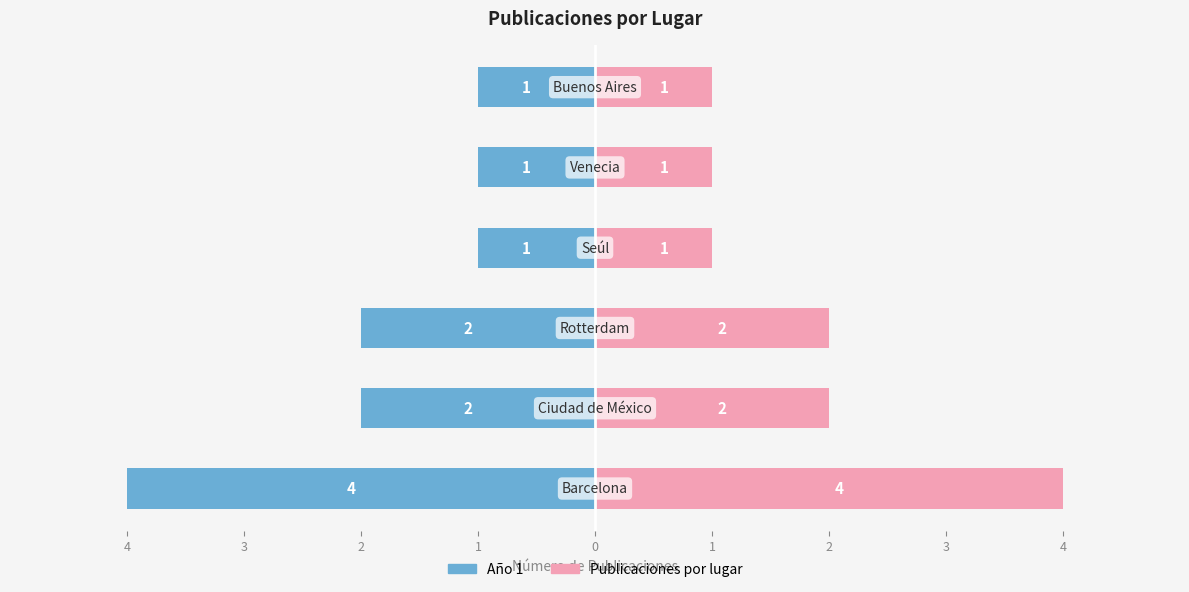

The Año 1 series shows 0 at 1. True or false?

False